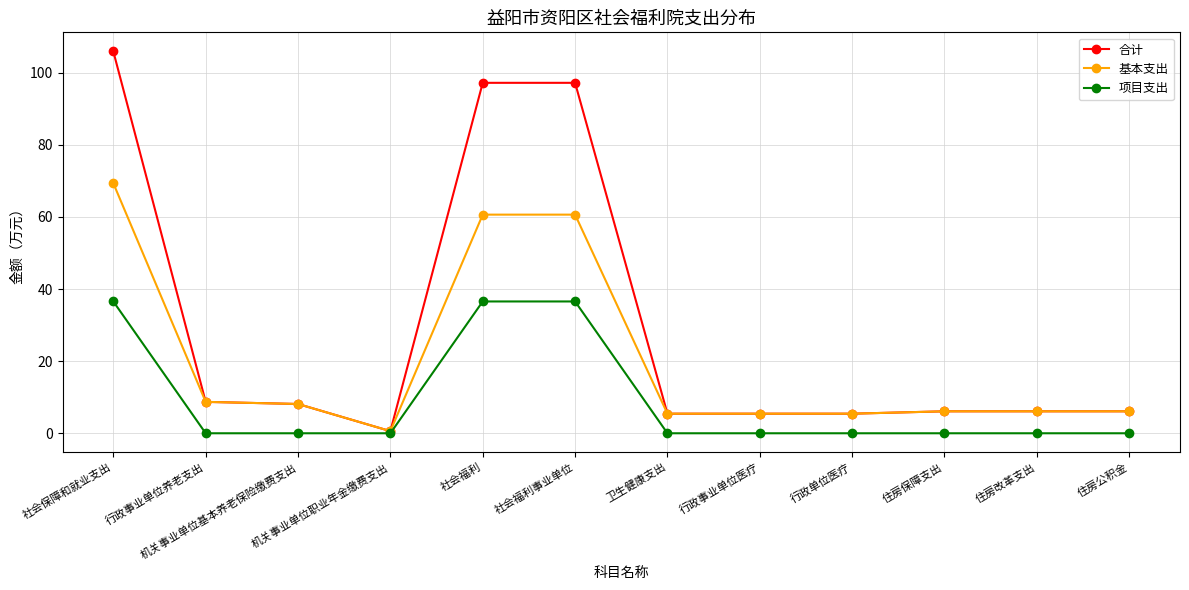

What is the label of the 12th point from the right?

社会保障和就业支出